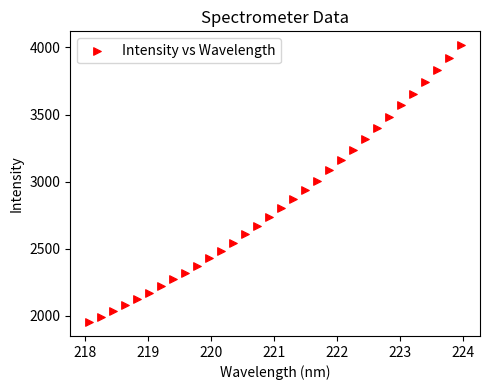

What is the range of X values (max minus min)?

5.9